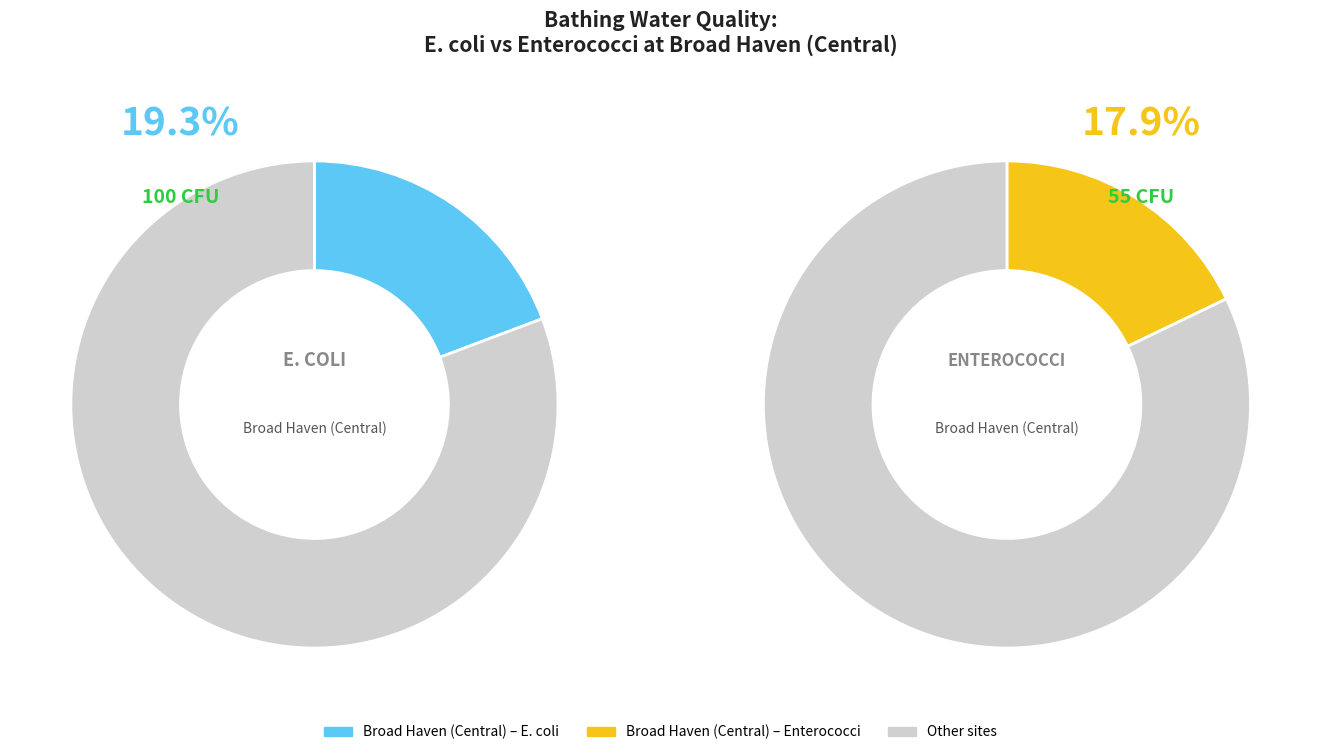

Which series has the widest spread of values?

intestinal enterococci count